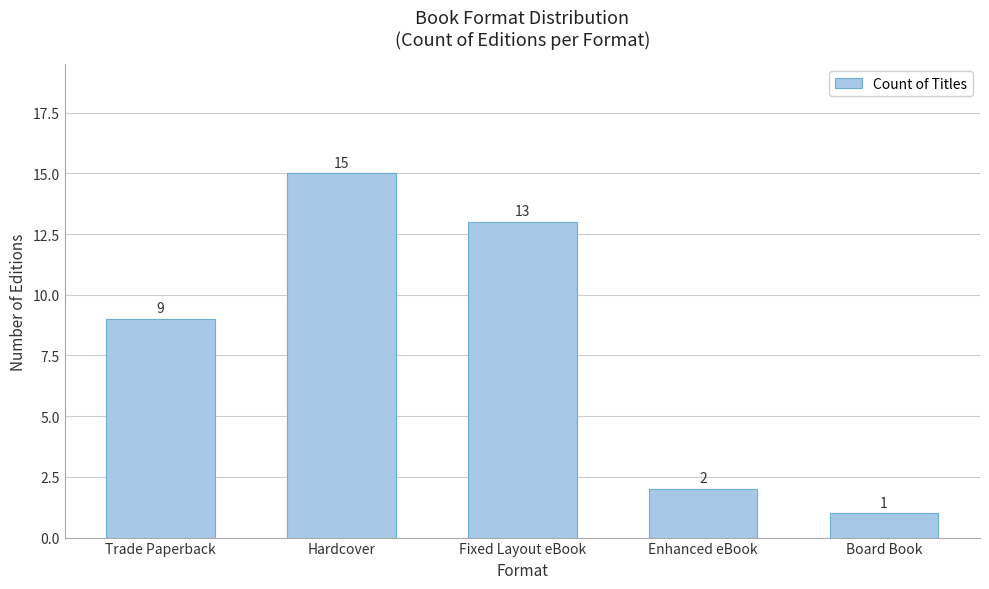

Count the number of categories in the chart.

5